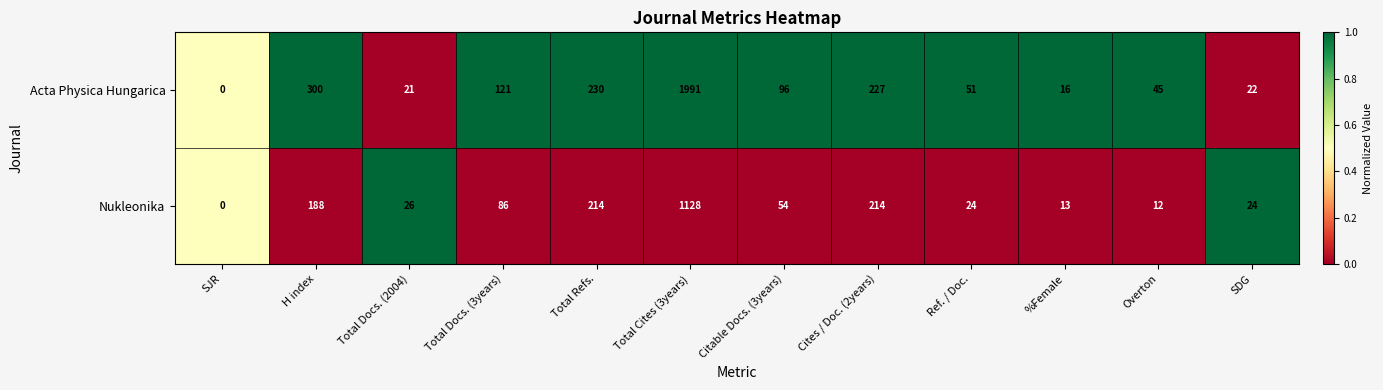

True or false: Acta Physica Hungarica has a value of 96 at Citable Docs. (3years).

True